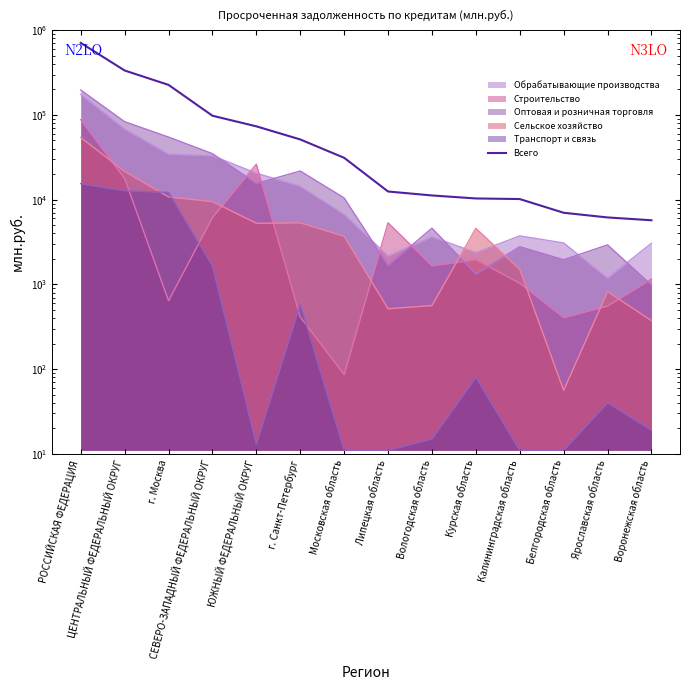

What is the greatest value displayed?

709924